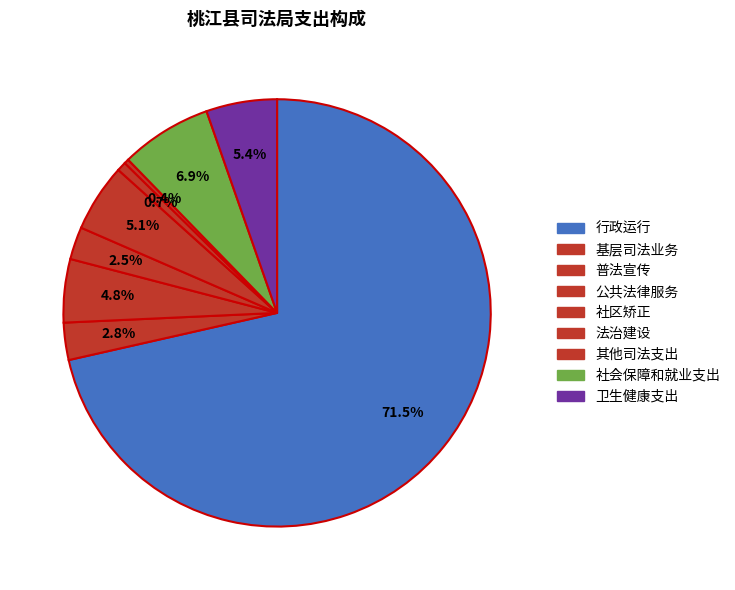

To the nearest percent, what percentage of the pie is 社区矫正?

5%